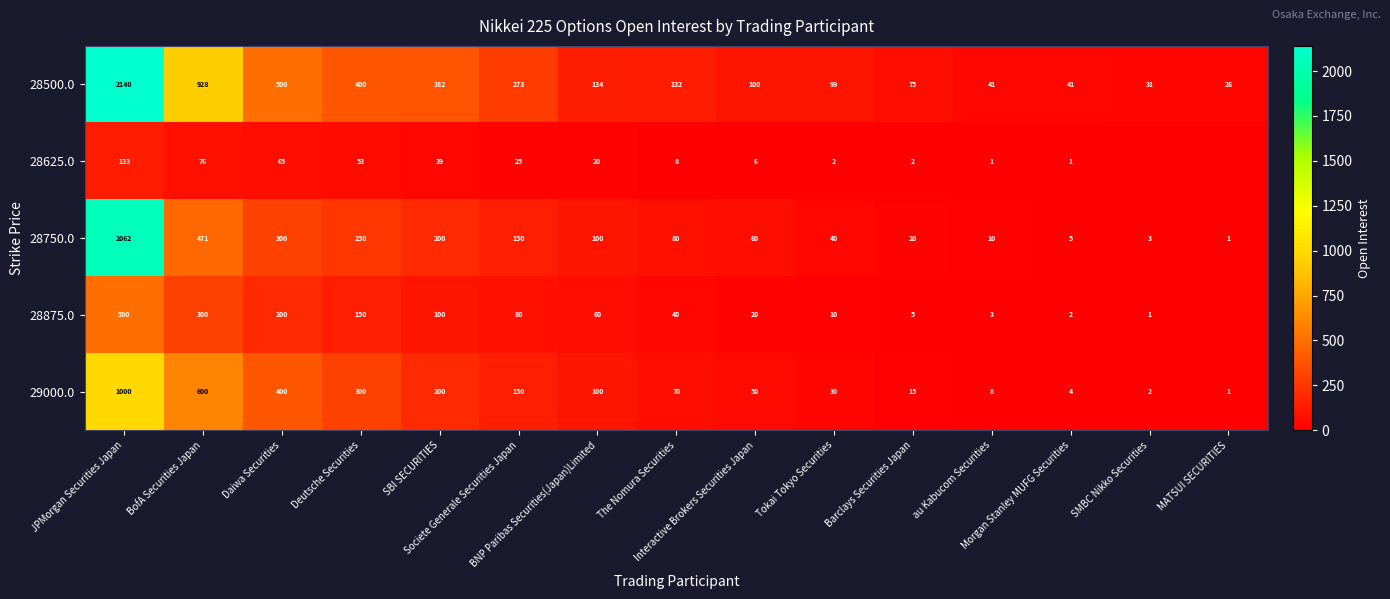

What is the average value of the 28750.0 series?

250